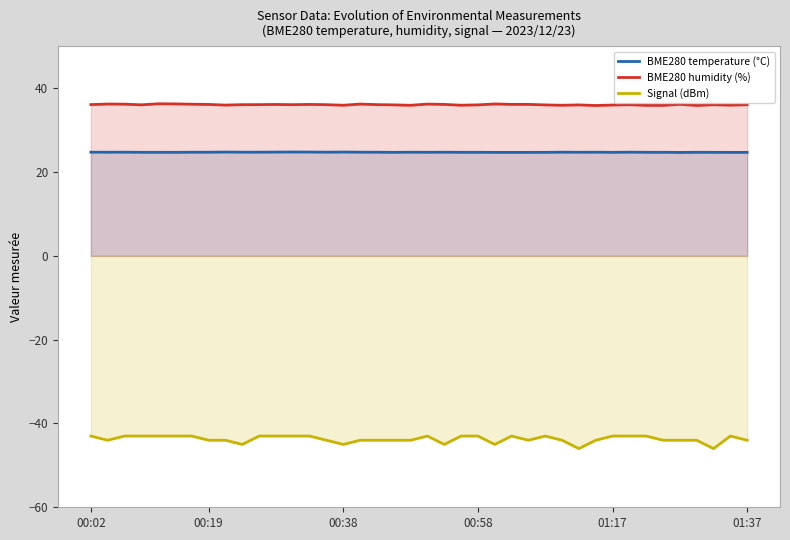

True or false: BME280 temperature (°C) has a value of 24.7 at 26.

True